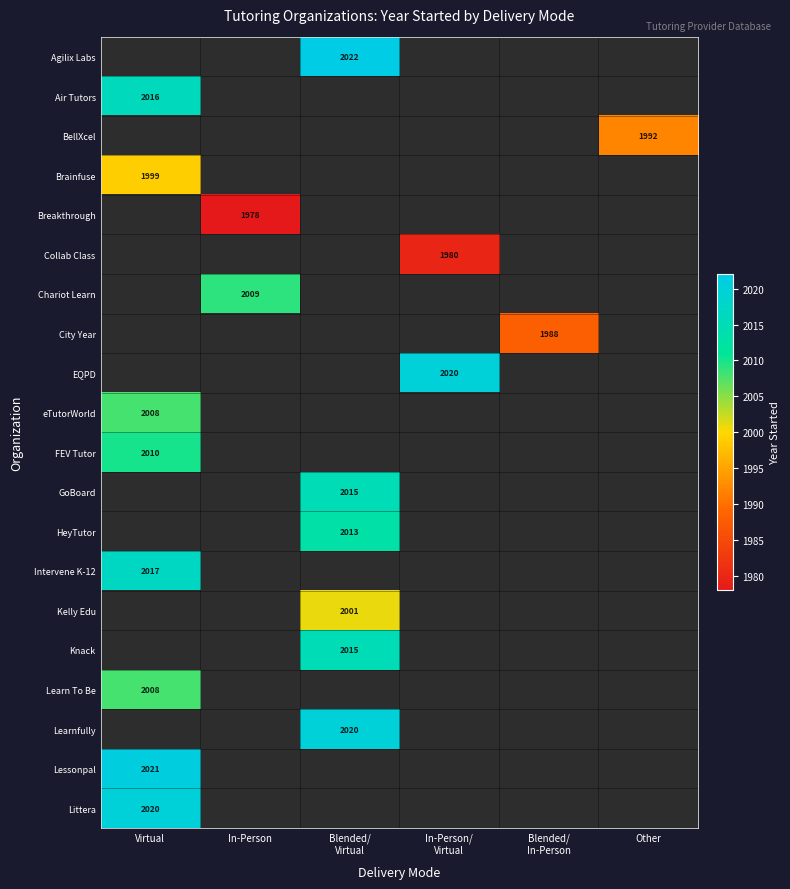

How many values in the Knack series exceed 0?

1